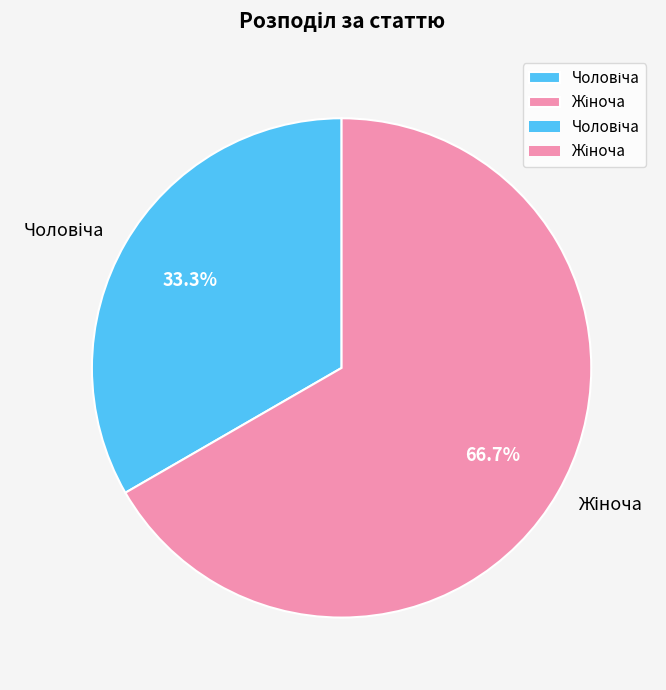

Does any single category account for the majority?

Yes